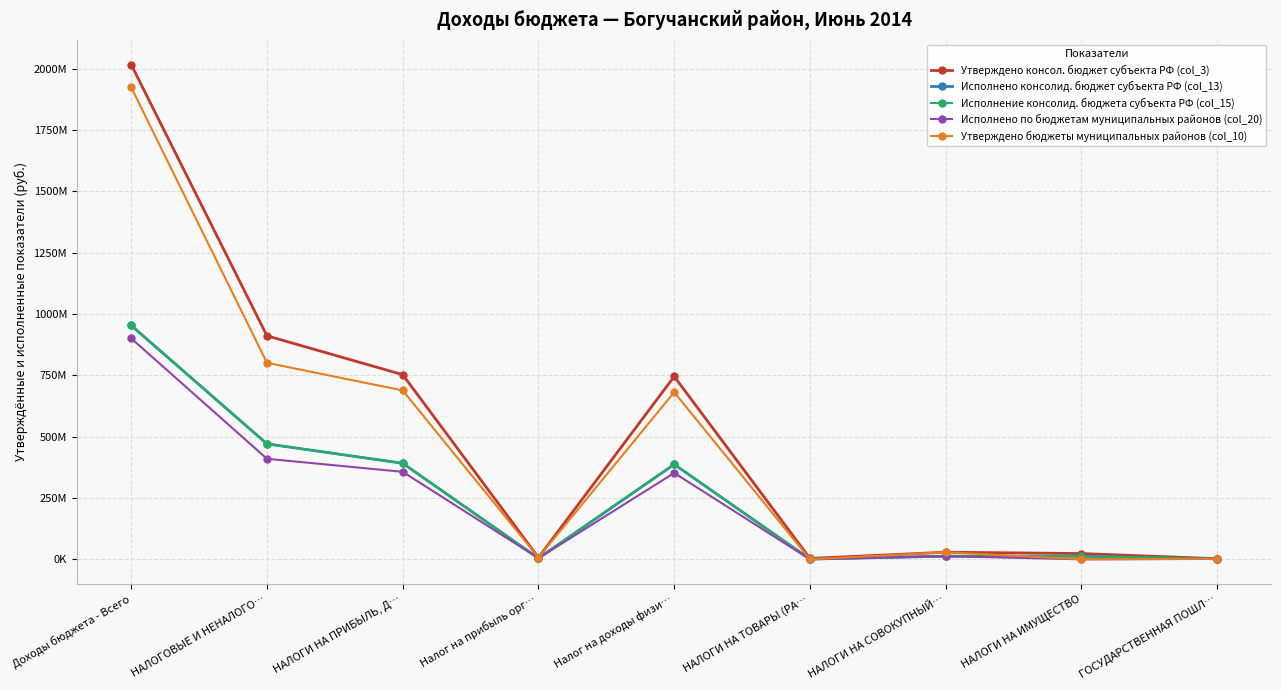

What is the label of the 7th point from the right?

НАЛОГИ НА ПРИБЫЛЬ, Д…